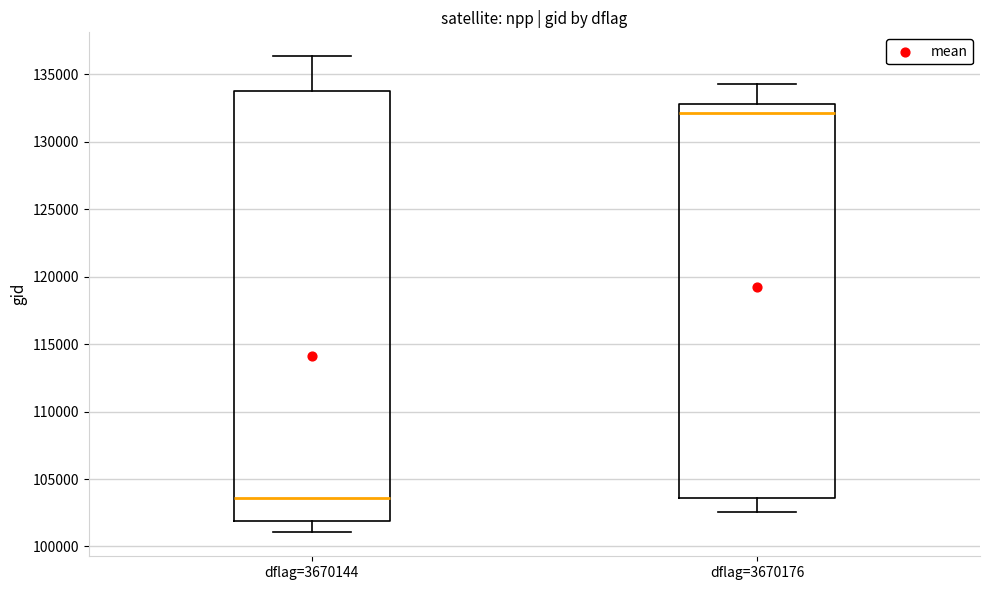

Reading left to right, read every box against the y-axis: the position of its median line, the range the box covers, and the ends of its whiskers. The values are not printed on the chart, so give them approximately, as read against the axis.

dflag=3670144: median 103500, box 102000 to 134000, whiskers 101000 to 136500
dflag=3670176: median 132000, box 103500 to 133000, whiskers 102500 to 134500